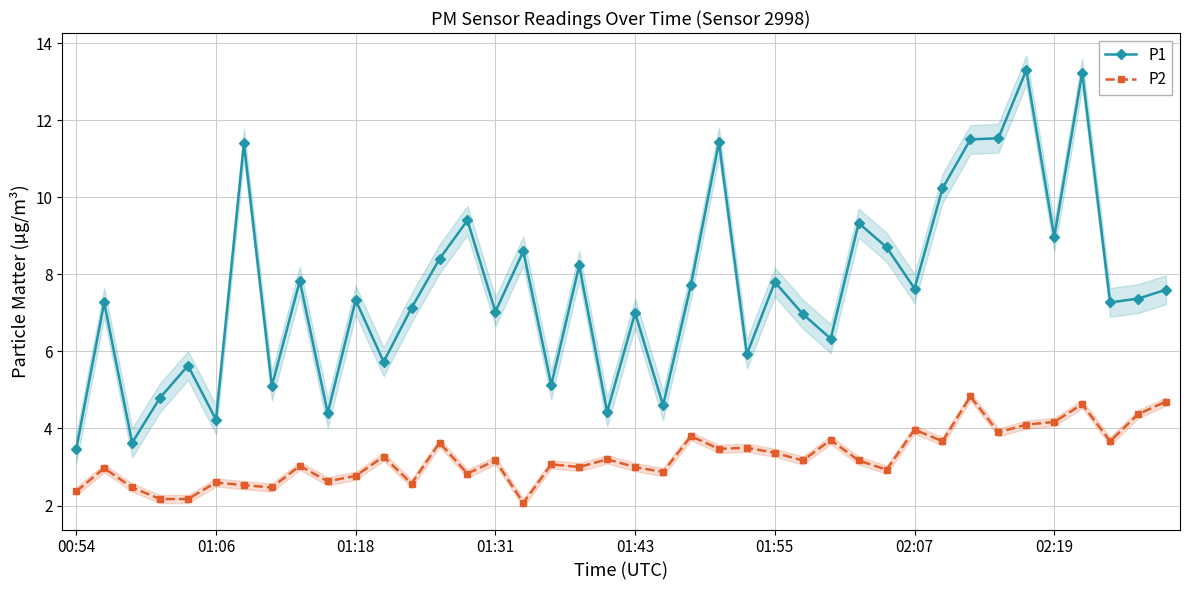

What are all the series names shown in the legend?

P1, P2